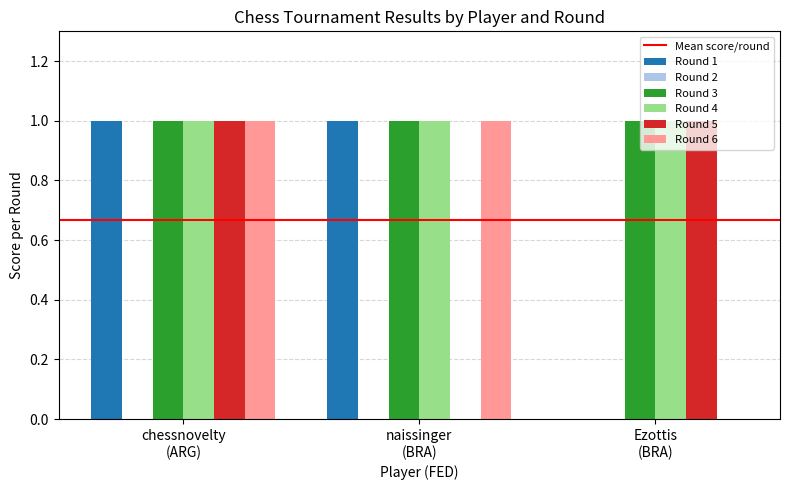

What is the sum of all Round 3 values?

3